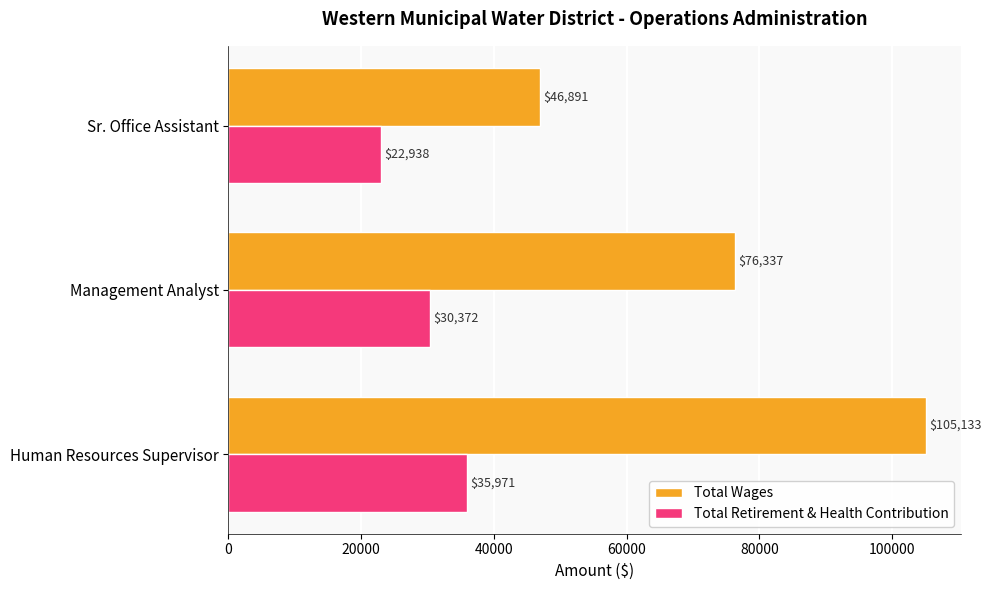

How many series are shown in this chart?

2